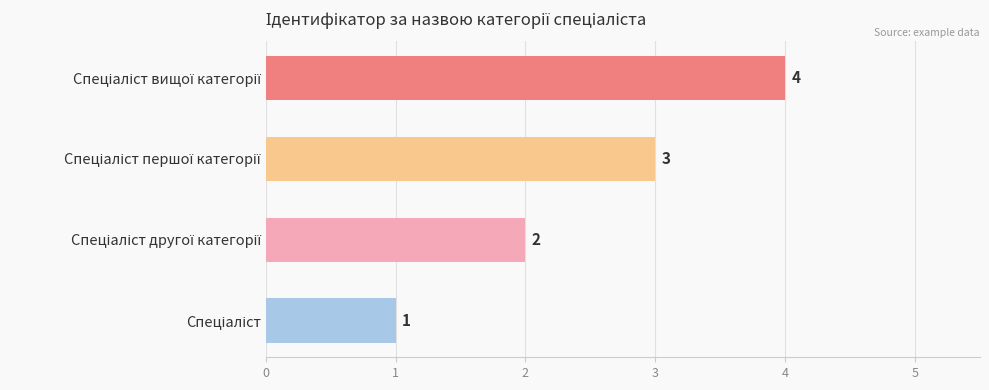

Count the values in the range 2 to 4.

3